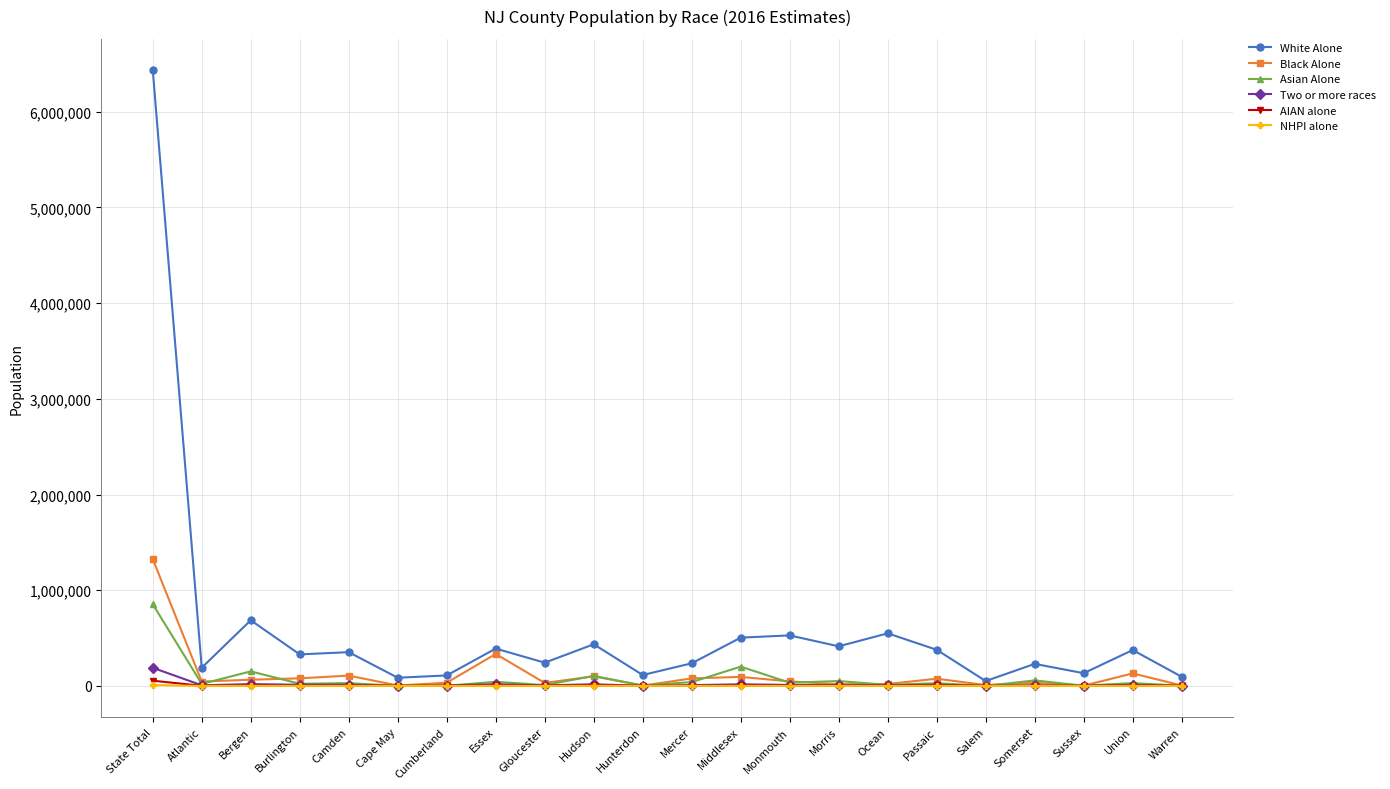

How many categories are shown in the chart?

22